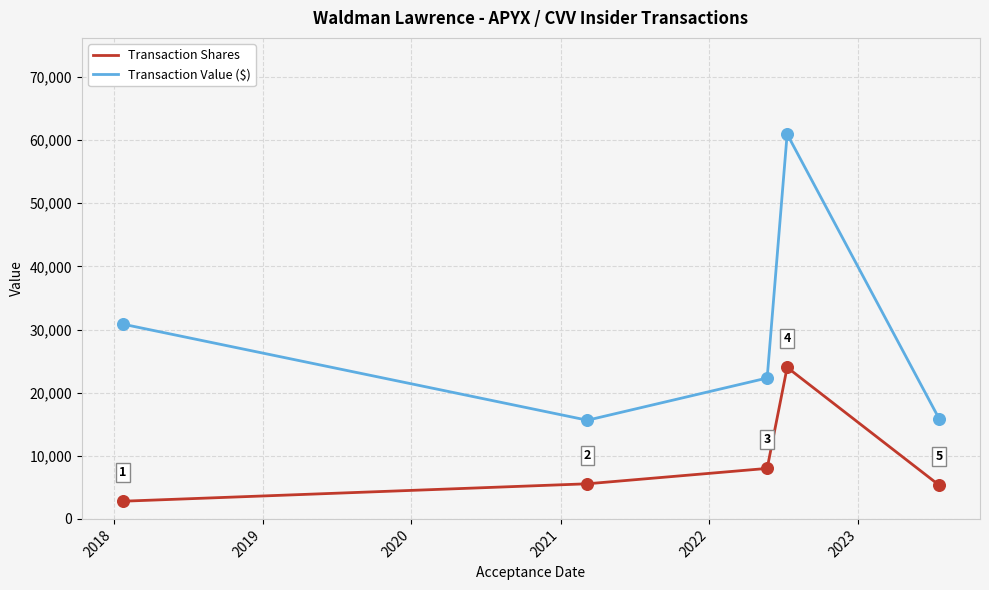

What are all the series names shown in the legend?

Transaction Shares, Transaction Value ($)